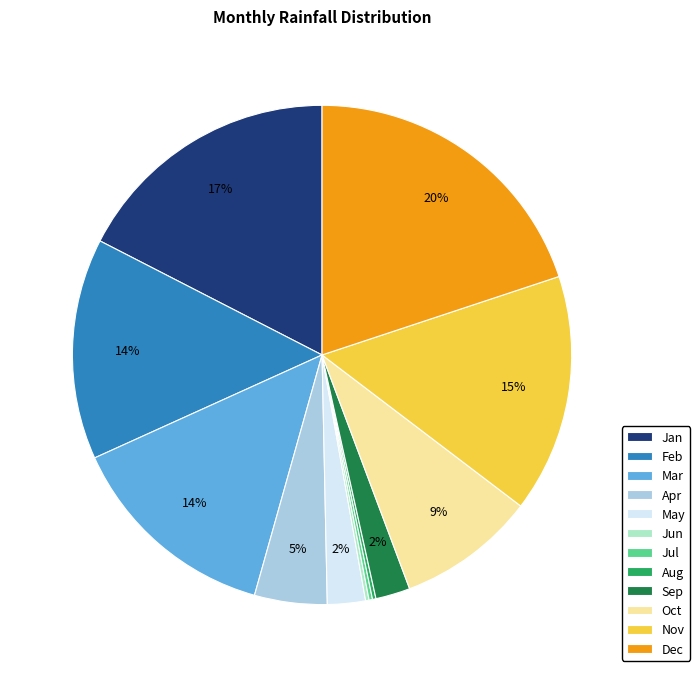

To the nearest percent, what is the difference between the largest and smallest slice percentages?

20%